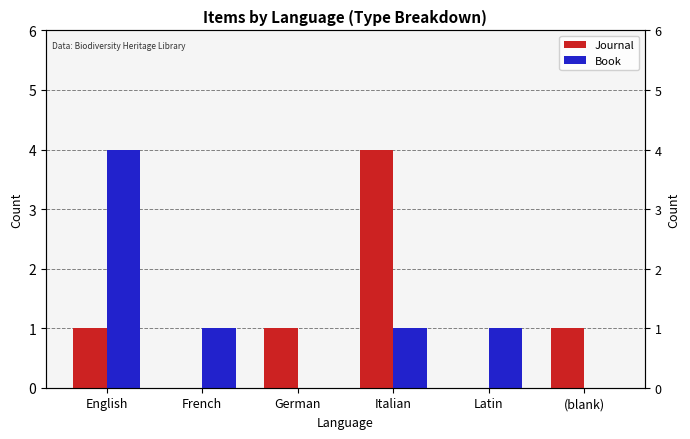

At which category does the chart reach its minimum across all series?

French